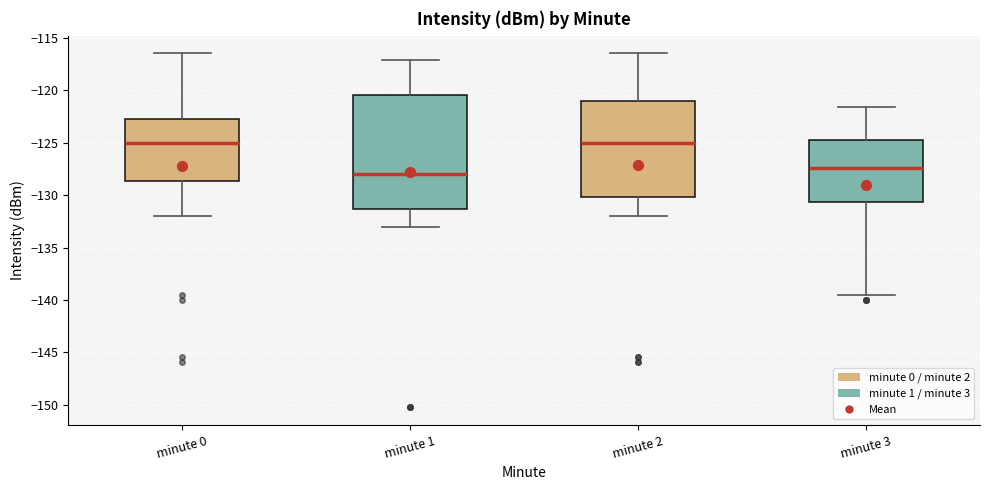

Reading left to right, transcribe this box plot: for each box, give where its median line is, the range the box spans, and where its two whiskers end, as read against the y-axis. The values are not printed on the chart, so give them approximately, as read against the axis.

minute 0: median -125.0, box -128.5 to -122.5, whiskers -132.0 to -116.5
minute 1: median -128.0, box -131.5 to -120.5, whiskers -133.0 to -117.0
minute 2: median -125.0, box -130.0 to -121.0, whiskers -132.0 to -116.5
minute 3: median -127.5, box -130.5 to -124.5, whiskers -139.5 to -121.5